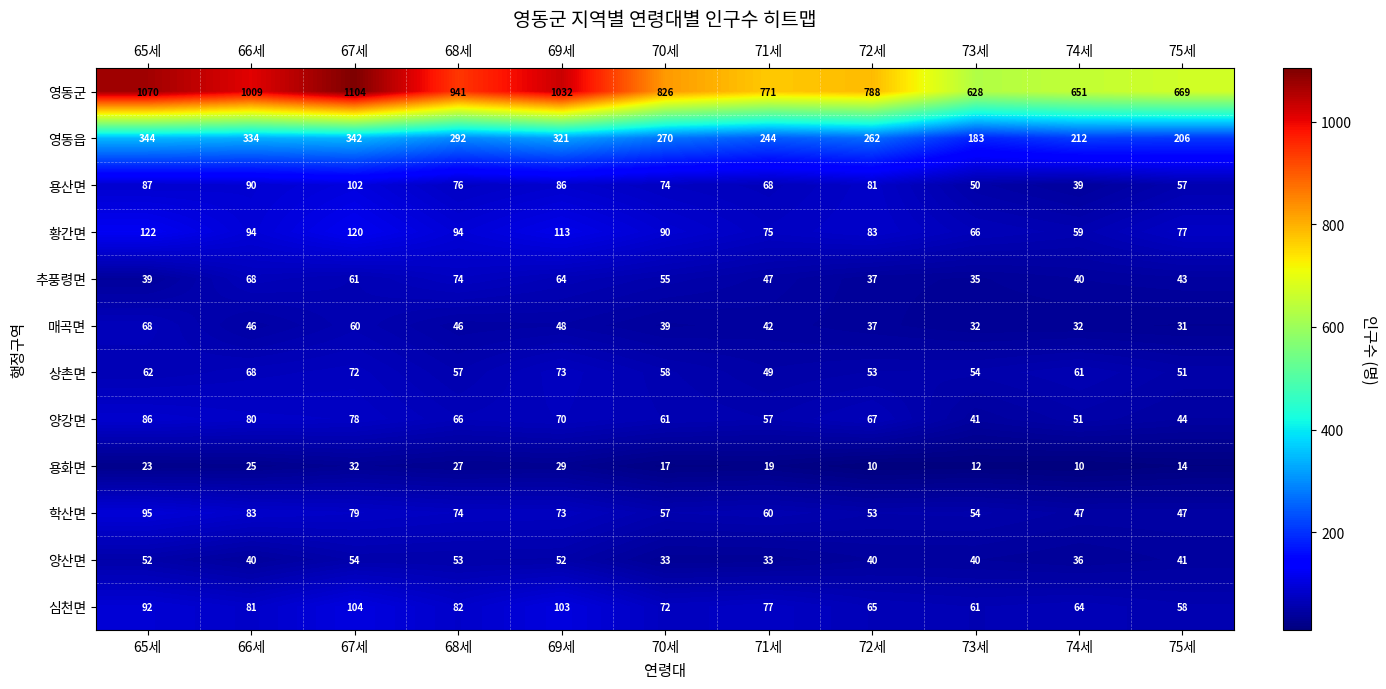

Is it true that 심천면 equals 29 at 68세?

False